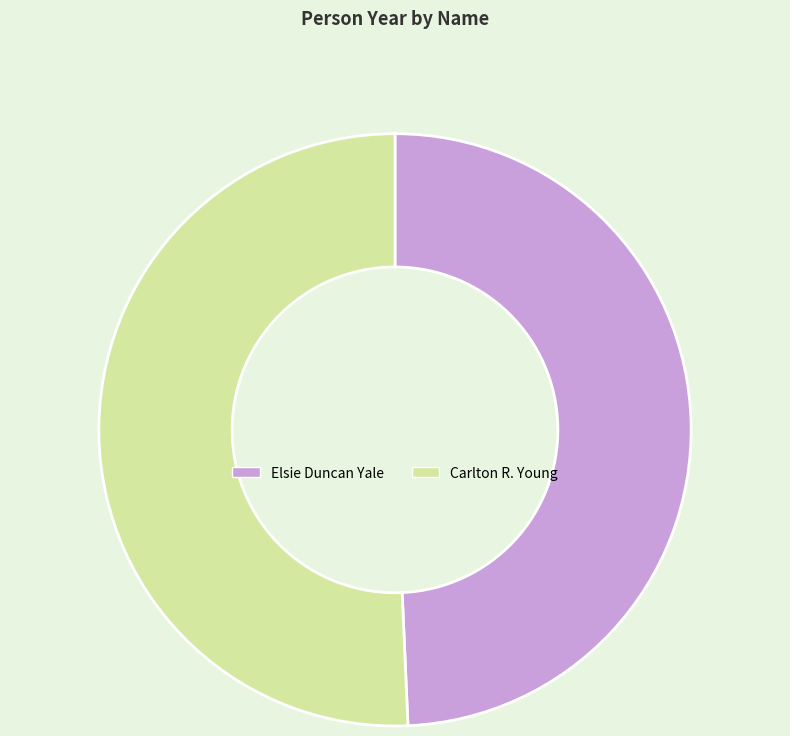

Which category accounts for the majority?

Carlton R. Young